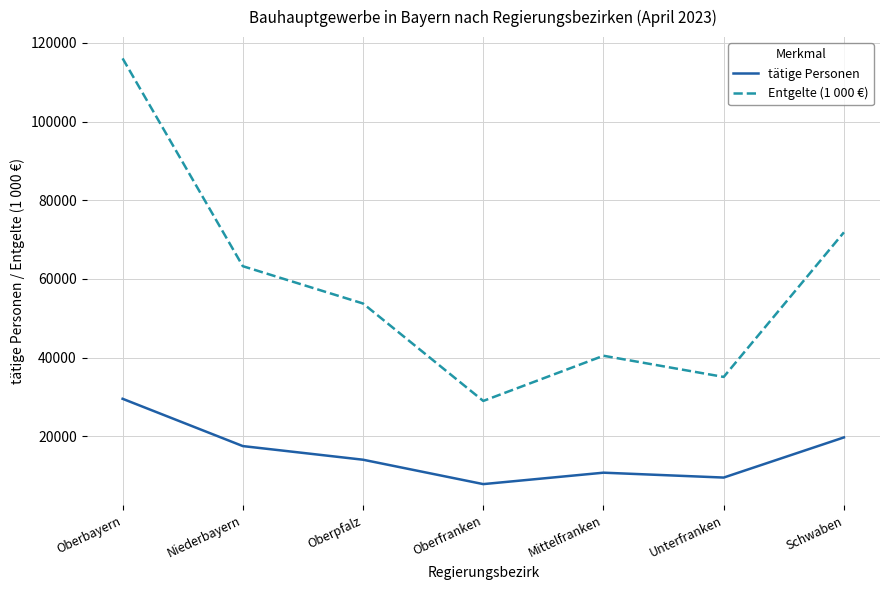

At how many categories does at least one series exceed 26101?

7